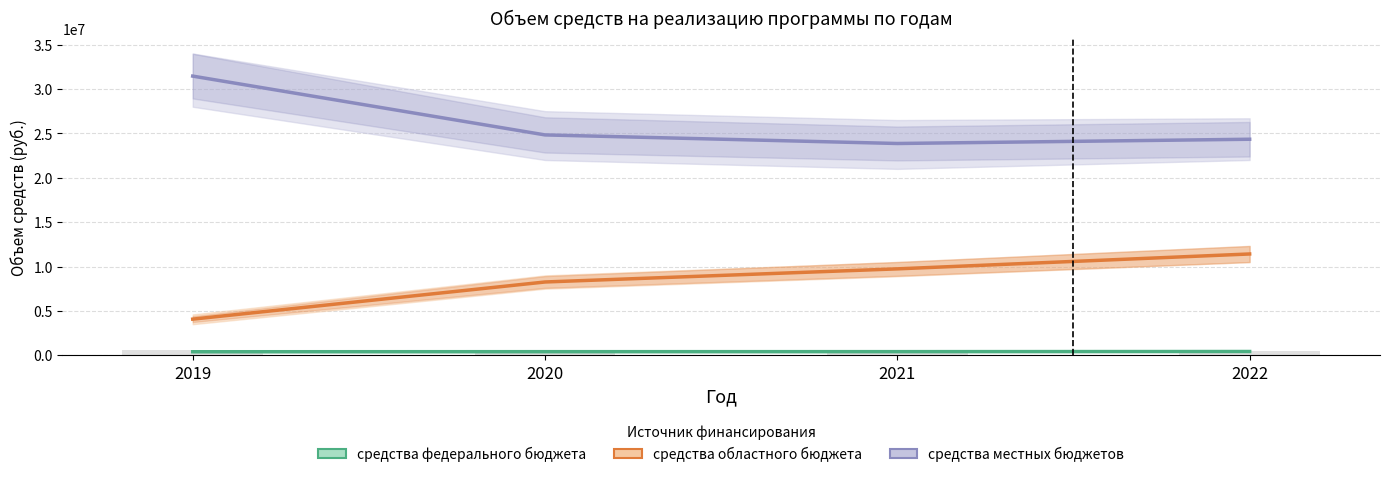

Rank the series by their maximum value, from lowest to highest.

средства федерального бюджета, средства областного бюджета, средства местных бюджетов